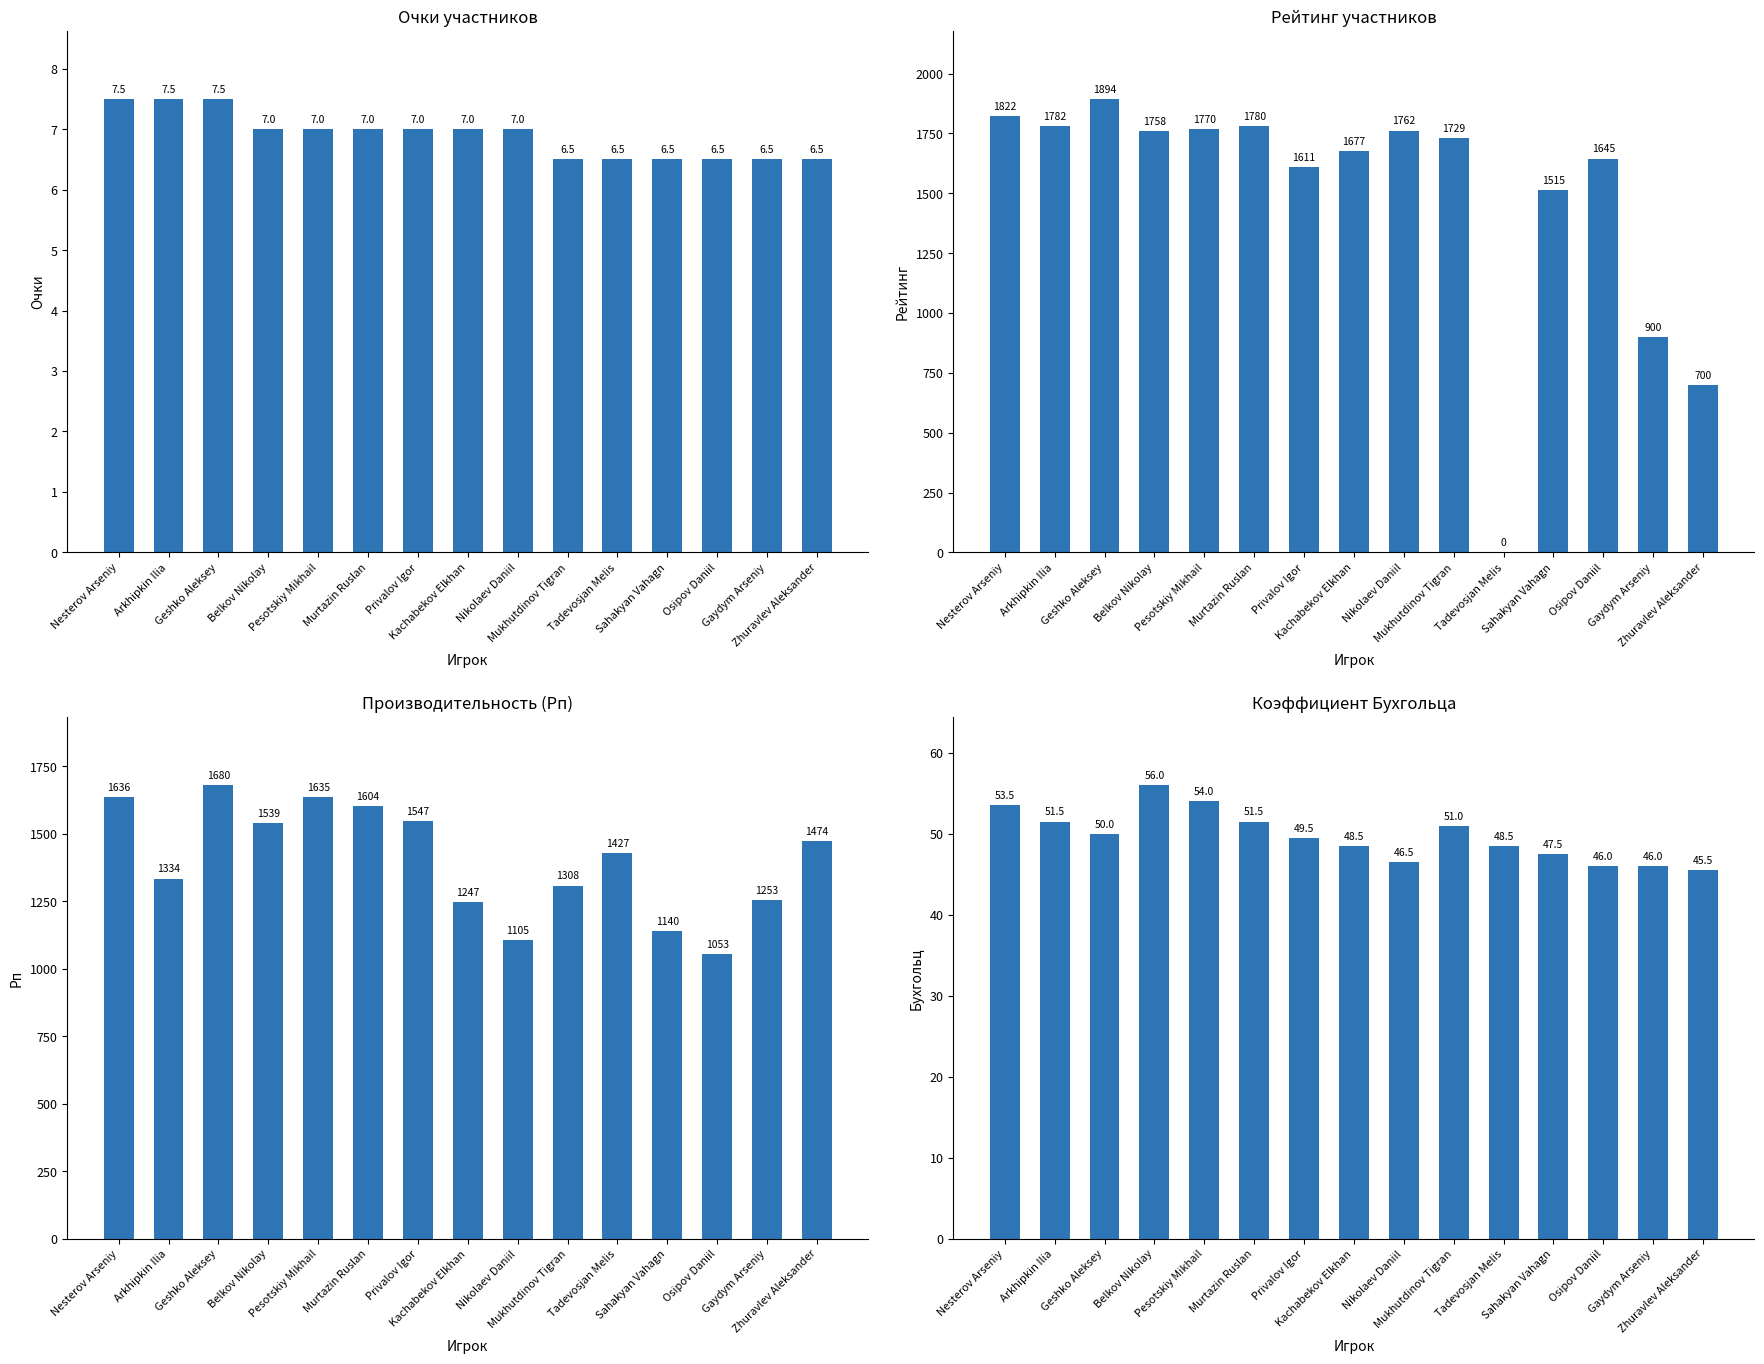

Does the chart contain stacked bars?

No